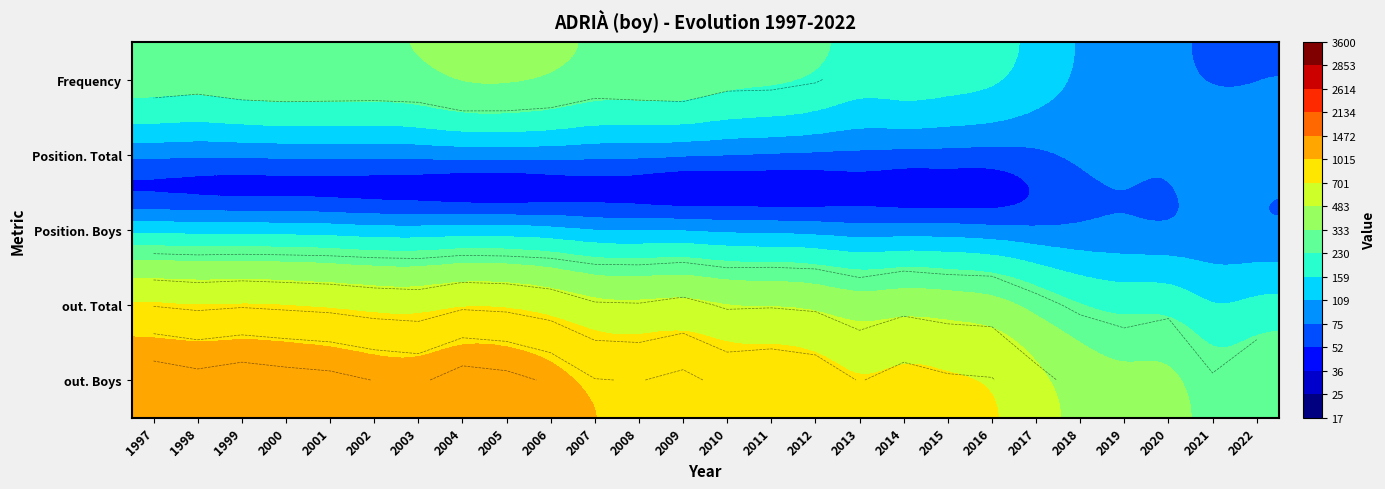

Between 2022 and 2000, which is larger?

2000